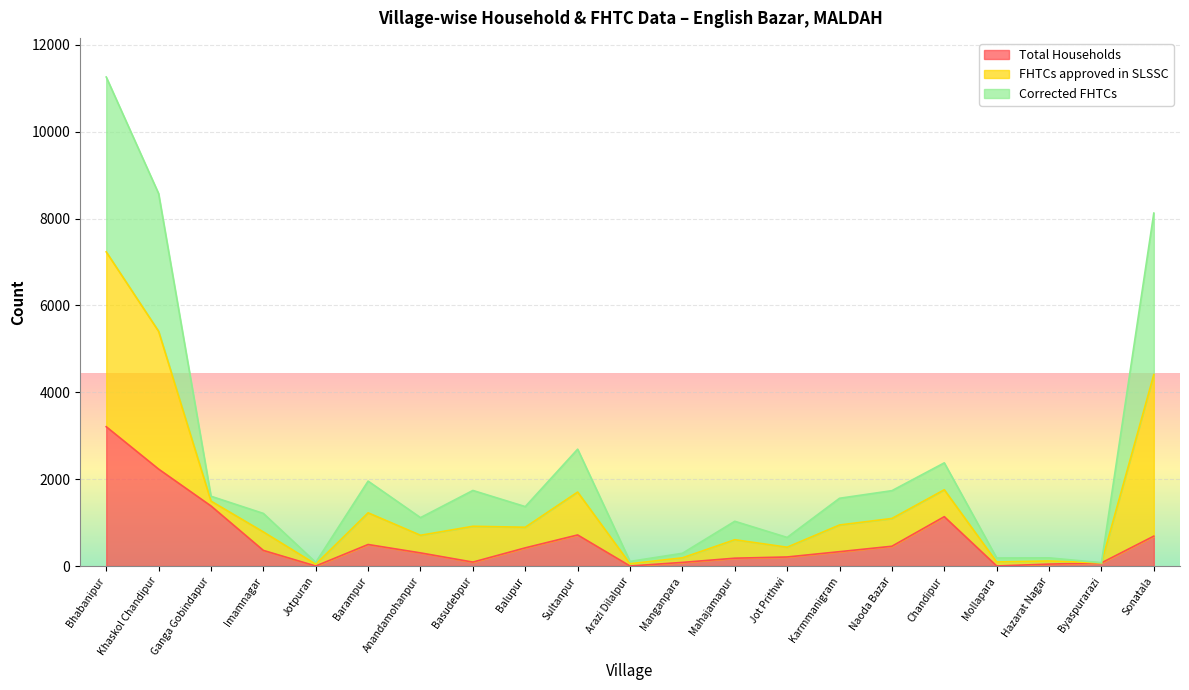

Where is the first local maximum for Total Households?

Barampur